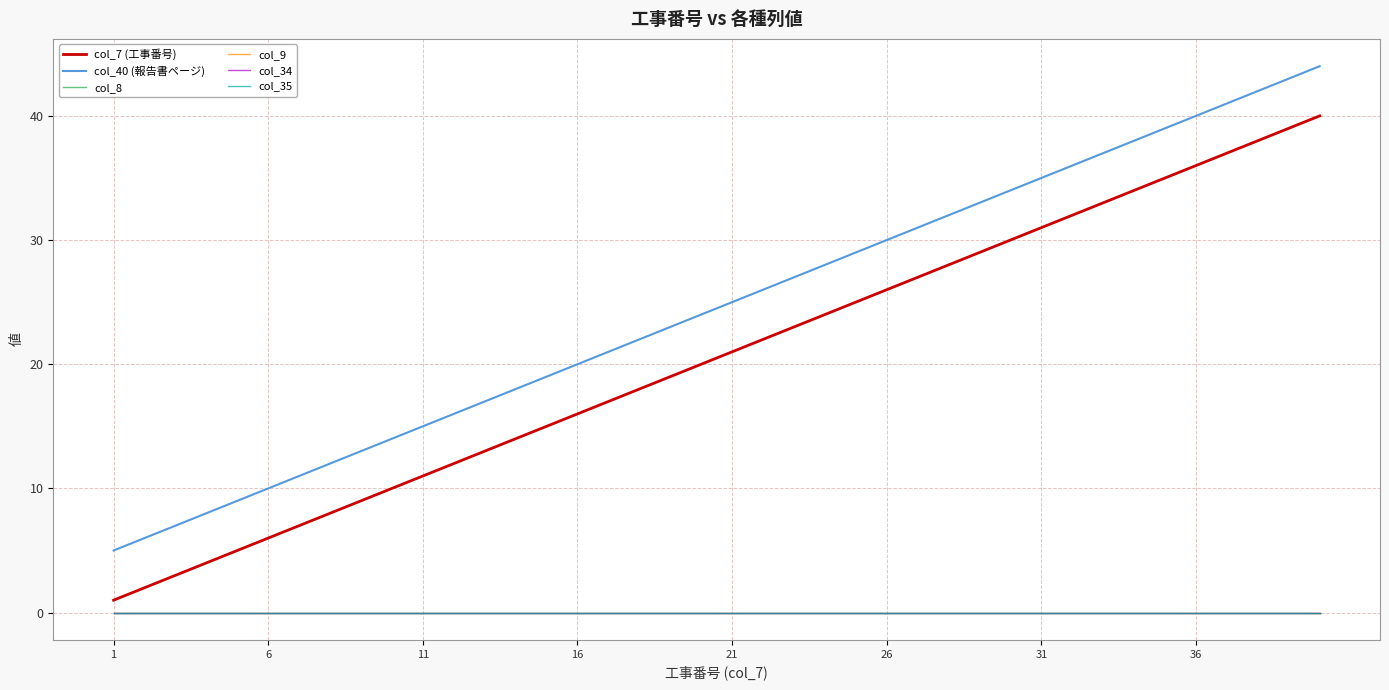

Reading right to left, transcribe all the data shown in this chart.

col_7 (工事番号): 40	39	38	37	36	35	34	33	32	31	30	29	28	27	26	25	24	23	22	21	20	19	18	17	16	15	14	13	12	11	10	9	8	7	6	5	4	3	2	1
col_40 (報告書ページ): 44	43	42	41	40	39	38	37	36	35	34	33	32	31	30	29	28	27	26	25	24	23	22	21	20	19	18	17	16	15	14	13	12	11	10	9	8	7	6	5
col_8: 0	0	0	0	0	0	0	0	0	0	0	0	0	0	0	0	0	0	0	0	0	0	0	0	0	0	0	0	0	0	0	0	0	0	0	0	0	0	0	0
col_9: 0	0	0	0	0	0	0	0	0	0	0	0	0	0	0	0	0	0	0	0	0	0	0	0	0	0	0	0	0	0	0	0	0	0	0	0	0	0	0	0
col_34: 0	0	0	0	0	0	0	0	0	0	0	0	0	0	0	0	0	0	0	0	0	0	0	0	0	0	0	0	0	0	0	0	0	0	0	0	0	0	0	0
col_35: 0	0	0	0	0	0	0	0	0	0	0	0	0	0	0	0	0	0	0	0	0	0	0	0	0	0	0	0	0	0	0	0	0	0	0	0	0	0	0	0